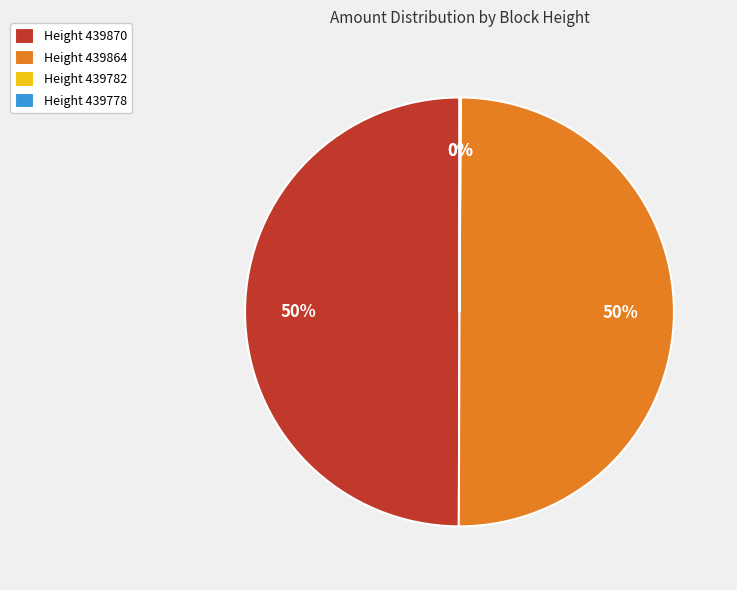

What percentage is the Height 439870 slice, to the nearest percent?

50%